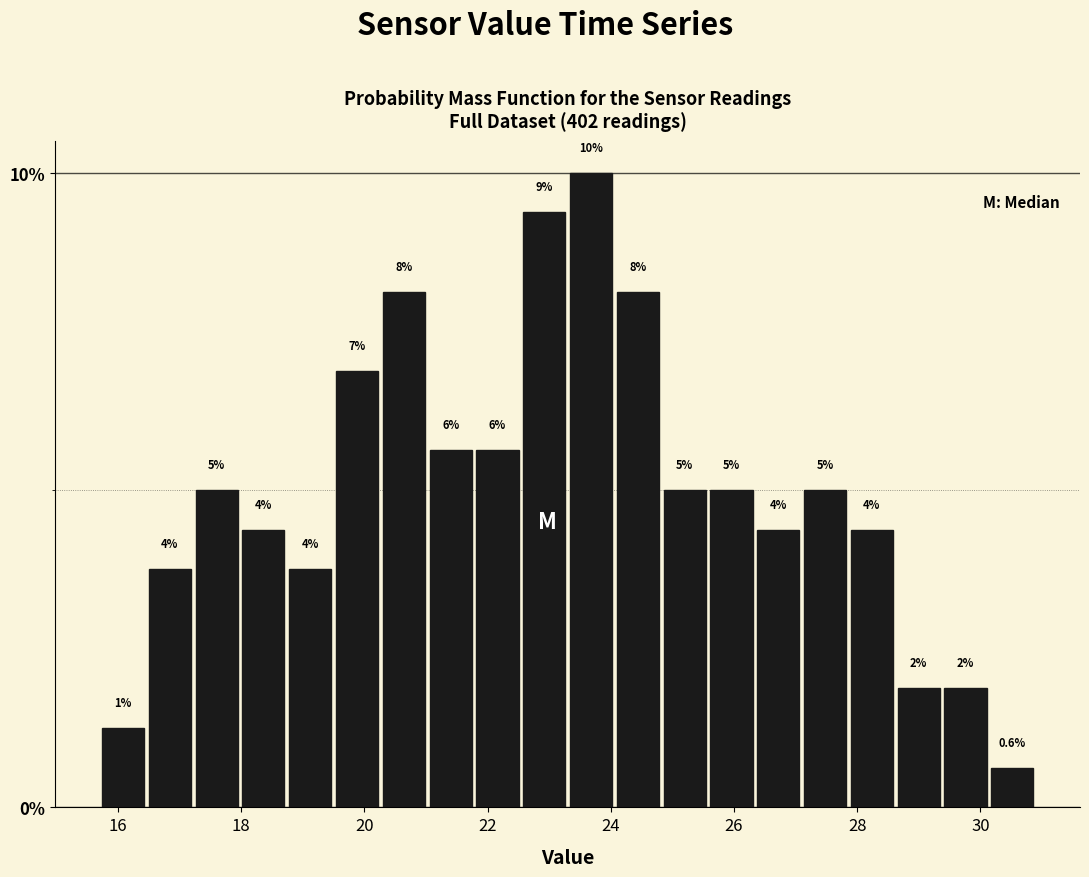

Around what value on the x-axis is the tallest bar? Give the approximate position of its centre, as read against the axis.

23.6